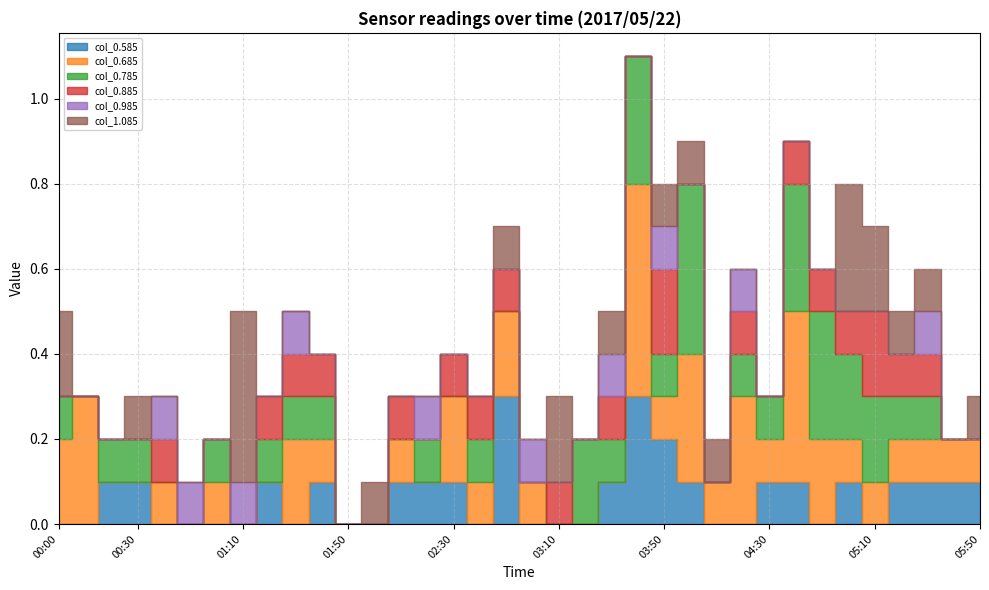

How many data points in col_1.085 are above 0?

15